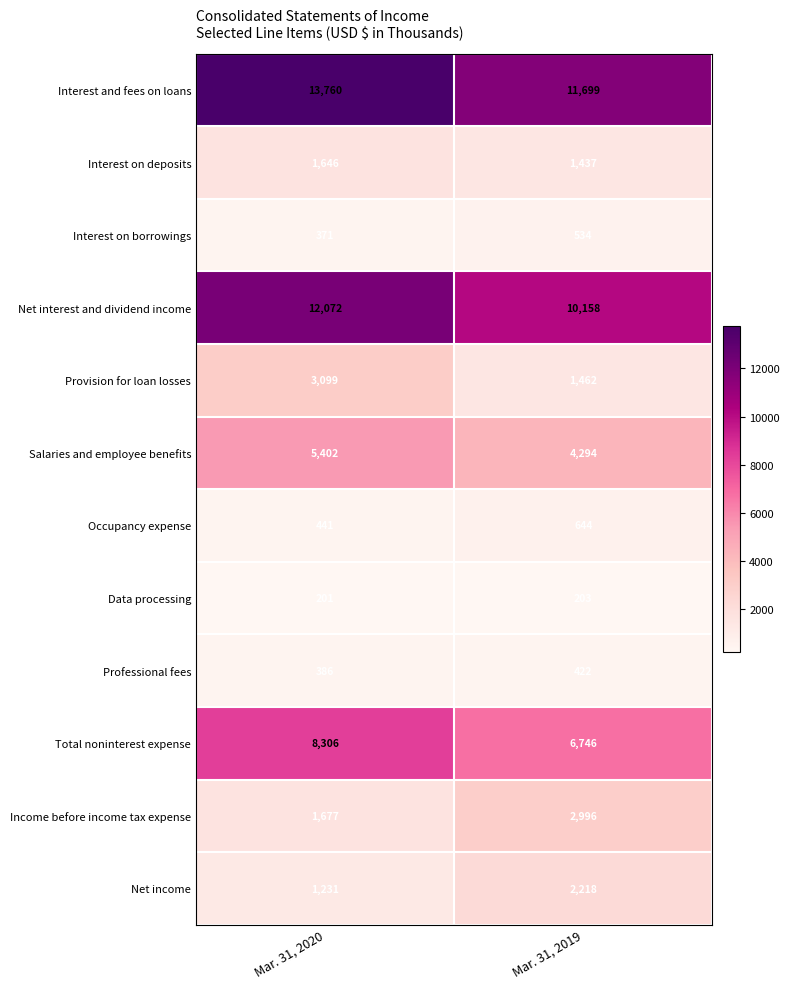

What is the difference between the maximum and minimum values in the Interest and fees on loans series?

2061